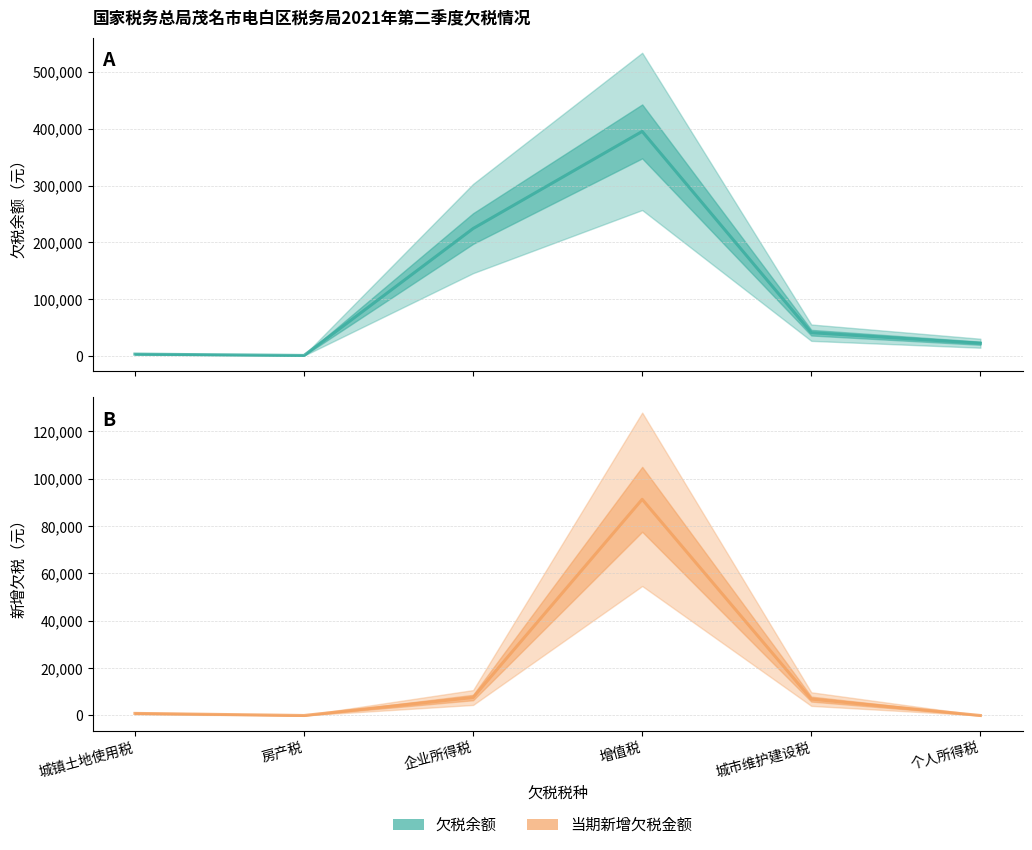

What are all the series names shown in the legend?

欠税余额, 当期新增欠税金额